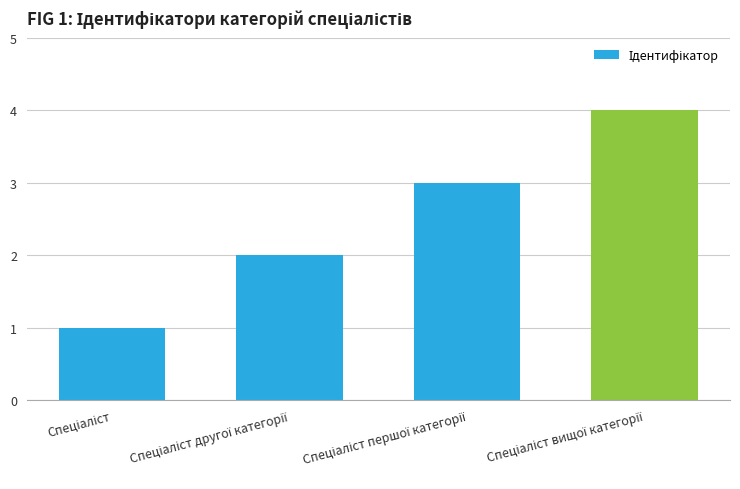

What is the maximum value shown in the chart?

4